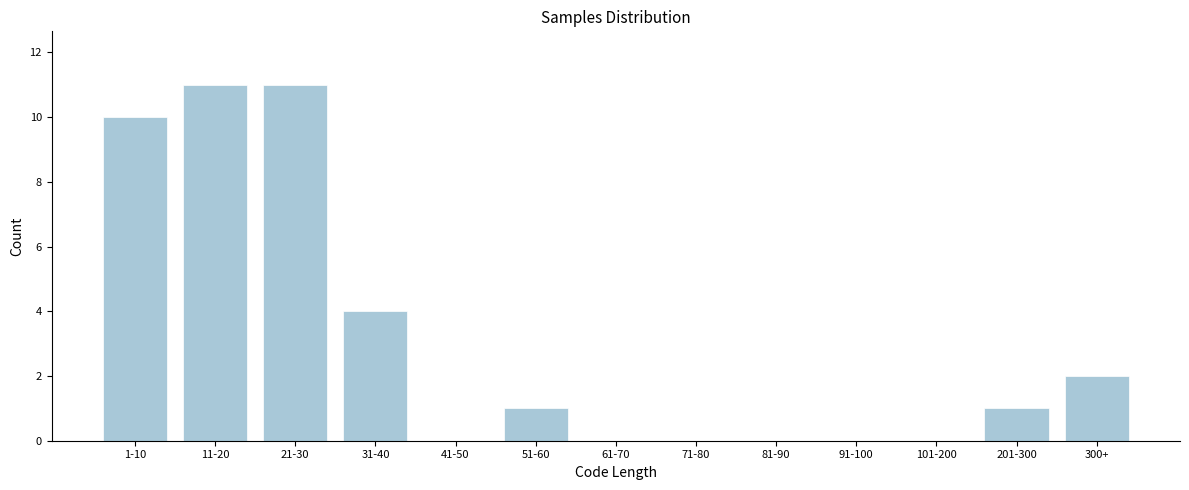

Reading right to left, transcribe all the data shown in this chart.

300+=2	201-300=1	101-200=0	91-100=0	81-90=0	71-80=0	61-70=0	51-60=1	41-50=0	31-40=4	21-30=11	11-20=11	1-10=10